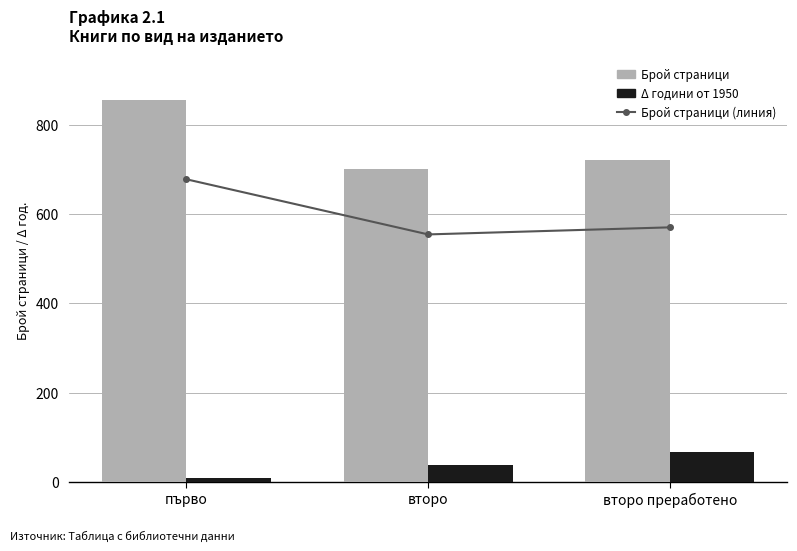

Is it true that Брой страници (линия) equals 1066 at второ?

False